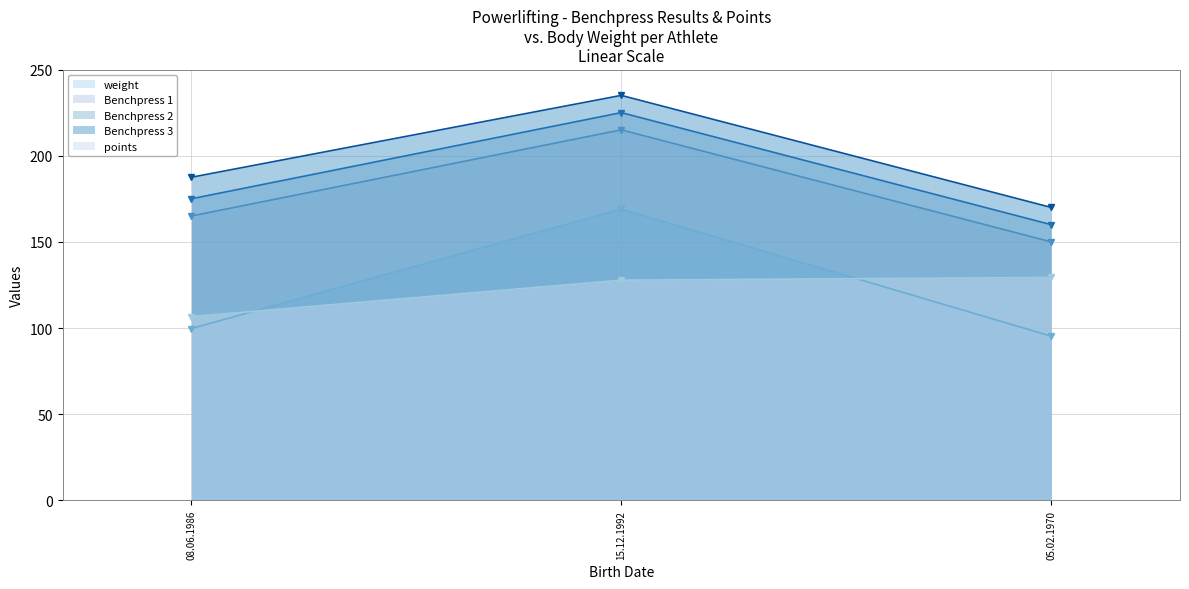

Which category has the lowest value across all series?

05.02.1970